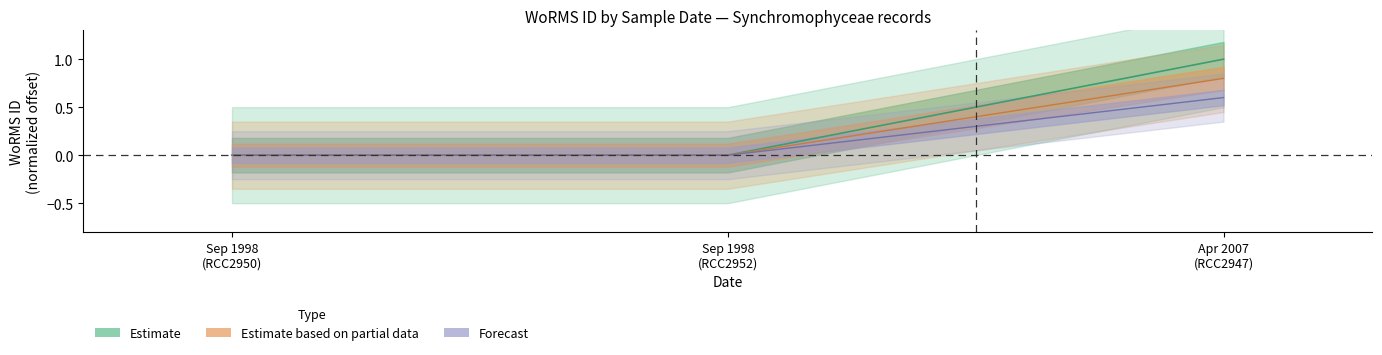

Which category has the lowest value across all series?

Sep 1998 (RCC2950)